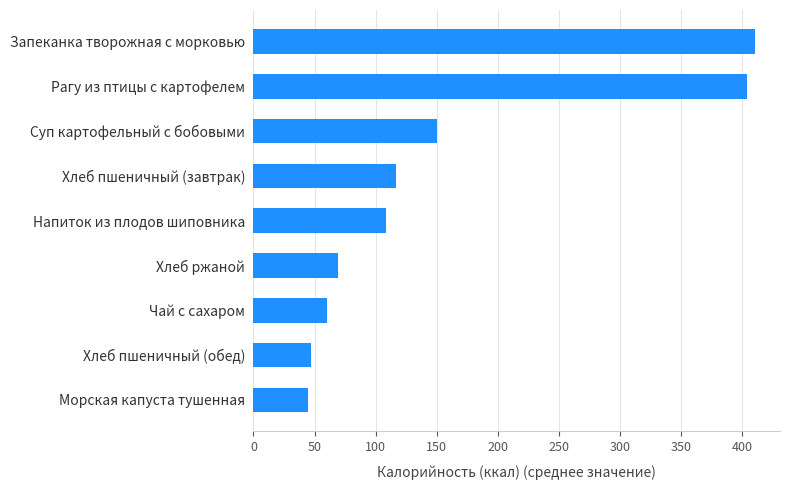

How many data points are above 108?

5